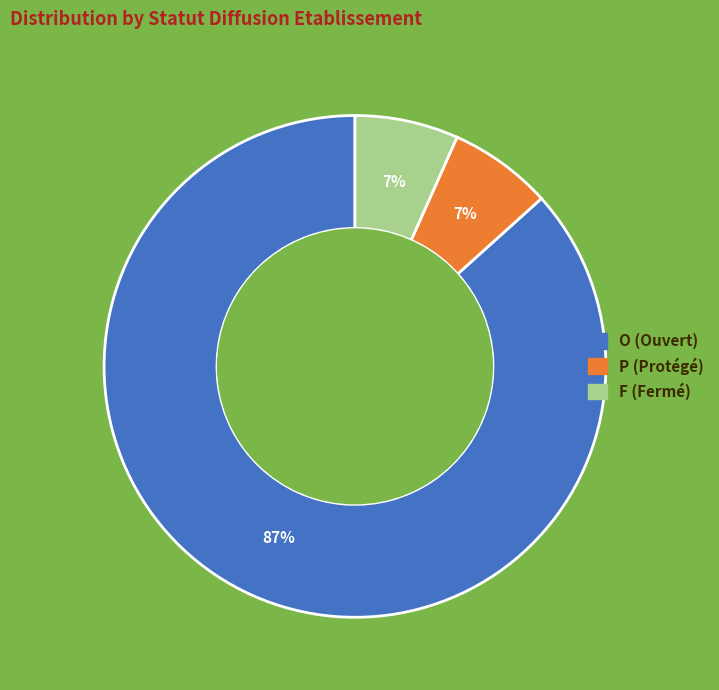

Does any single category account for the majority?

Yes